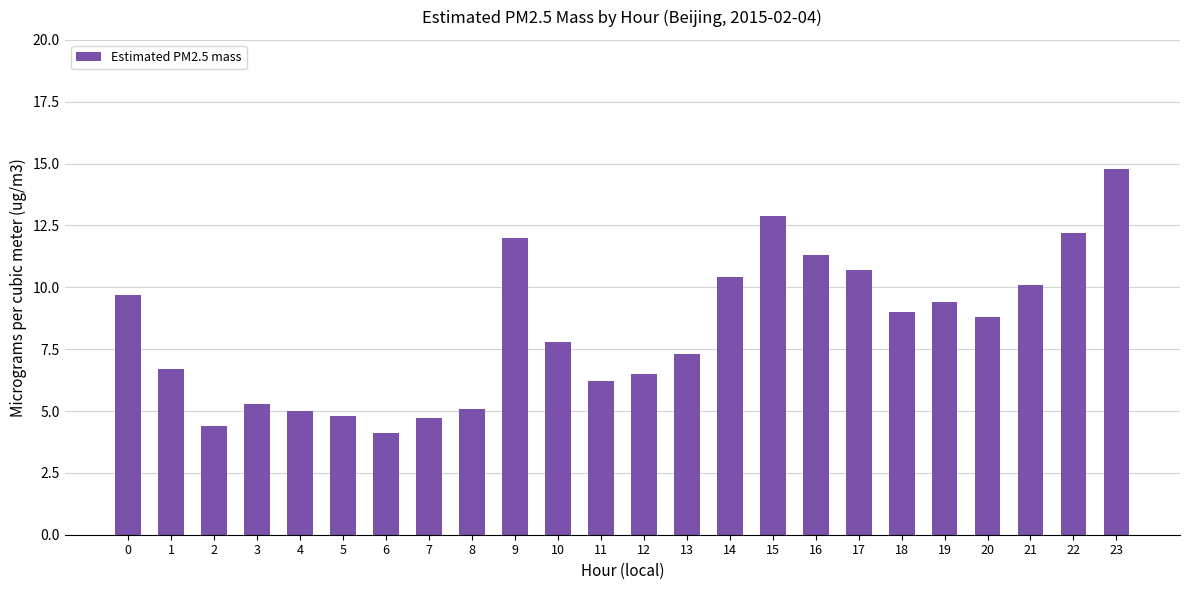

What is the ratio of the value at 17 to the value at 11?

1.7